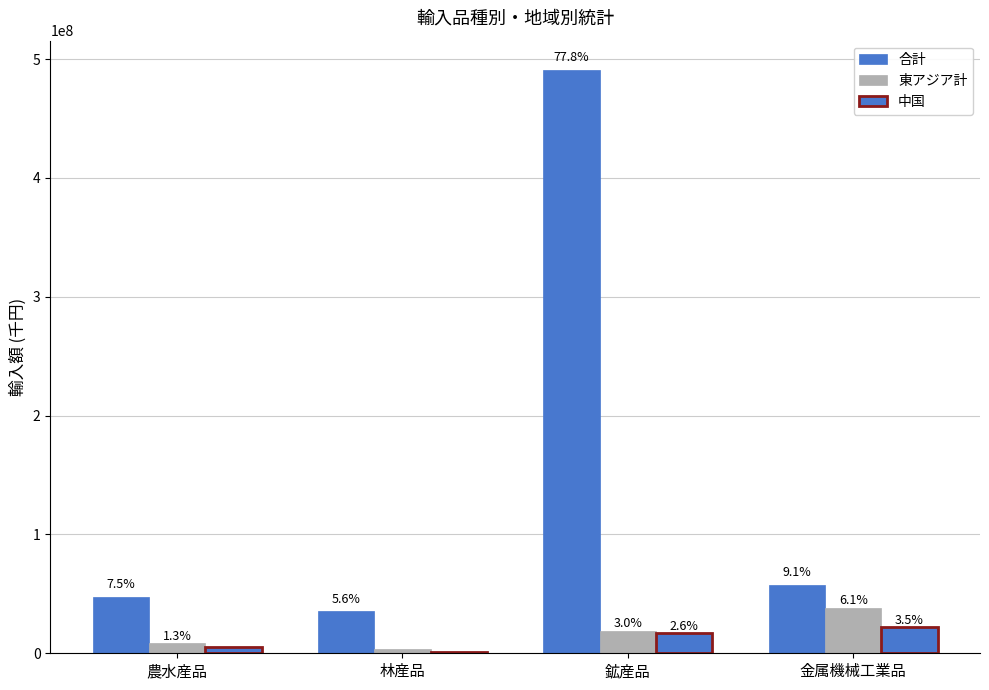

Between 農水産品 and 金属機械工業品, which series saw the biggest shift?

東アジア計